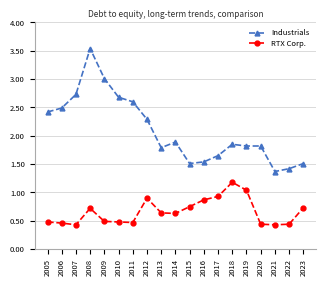

True or false: RTX Corp. has a value of 0.7 at 2019.

False